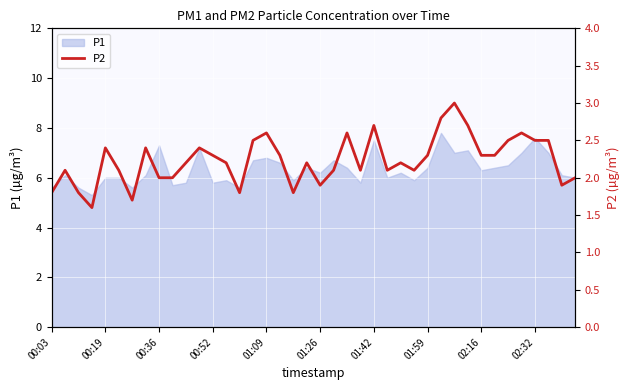

The P1 series shows 8.7 at 00:52. True or false?

False